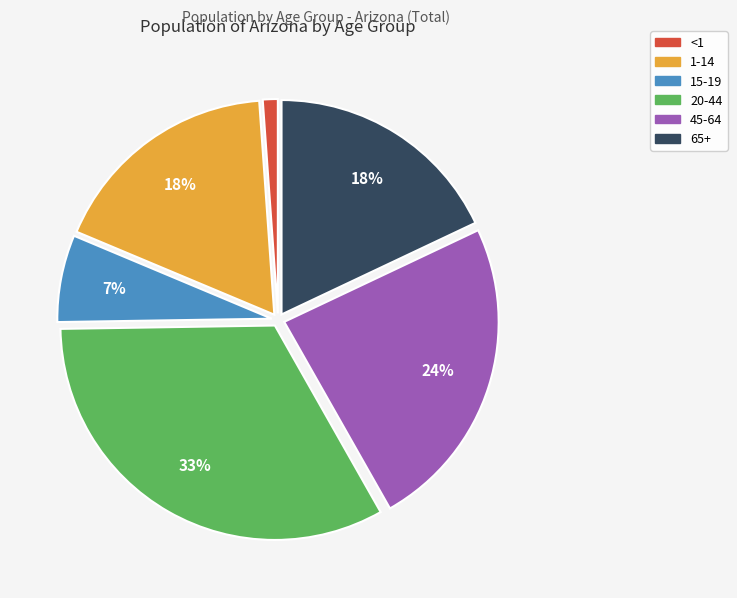

To the nearest percent, what is the difference between the 15-19 and 45-64 slice percentages?

17%